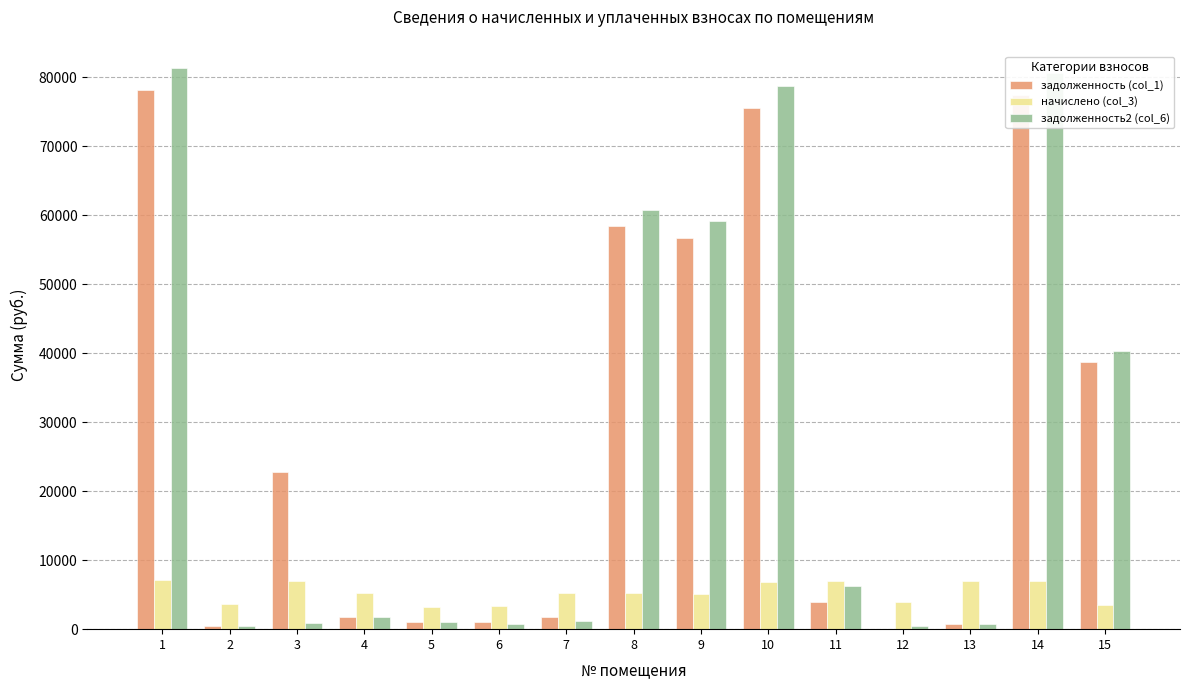

Is the value of начислено (col_3) at 14 greater than the value of задолженность (col_1) at 5?

Yes